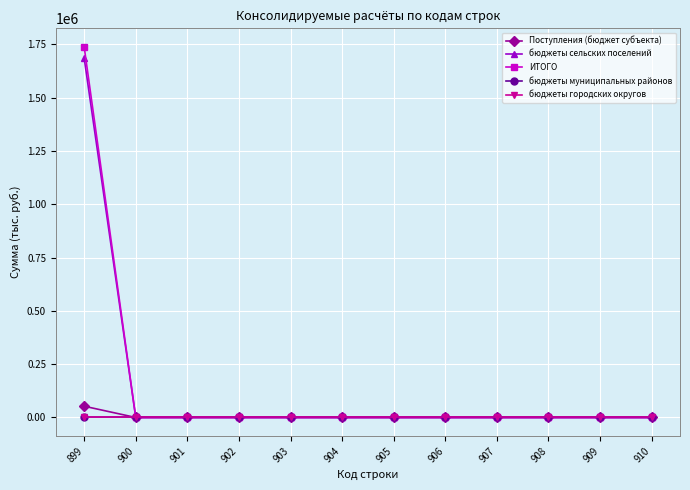

What is the sum of the бюджеты сельских поселений values at 899 and 907?

1685316.1